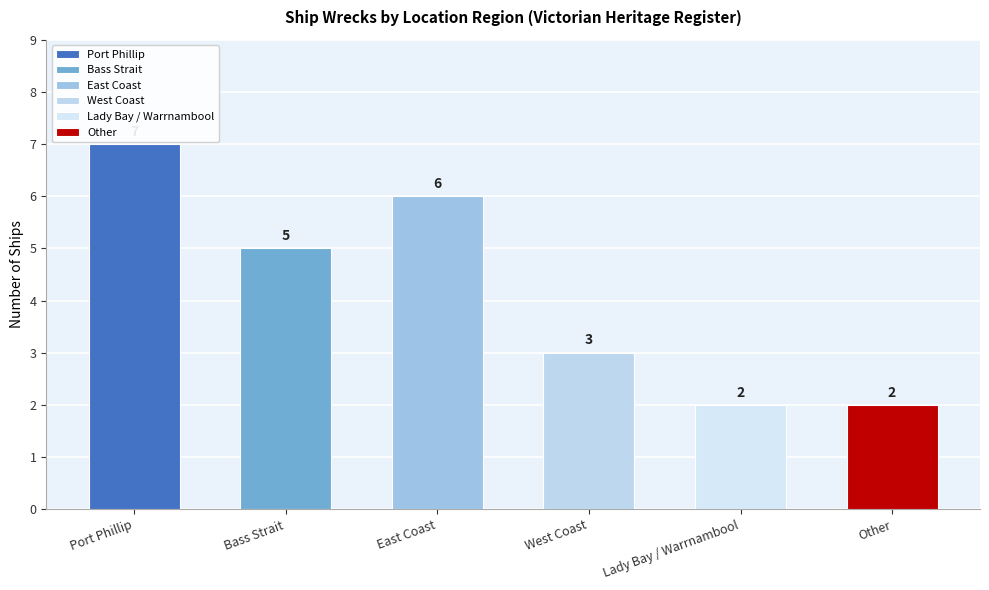

How many data points are above 5?

2